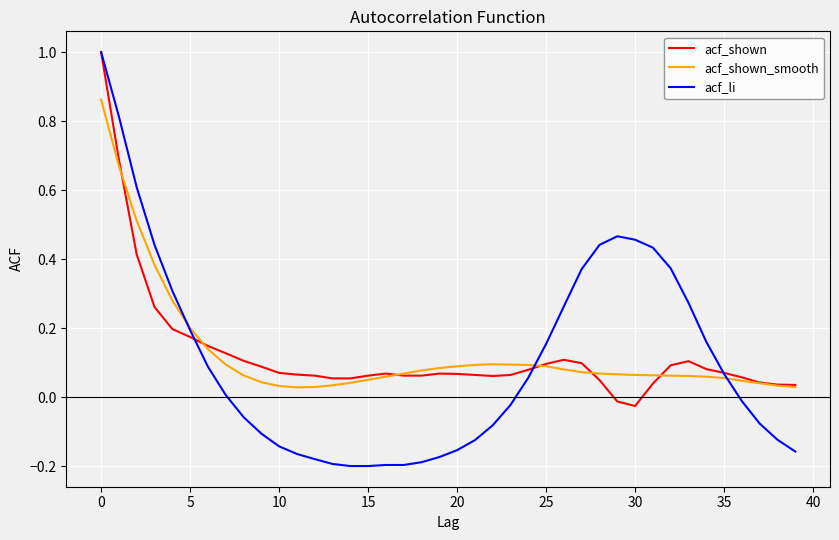

What is the maximum value for acf_li?

1.0